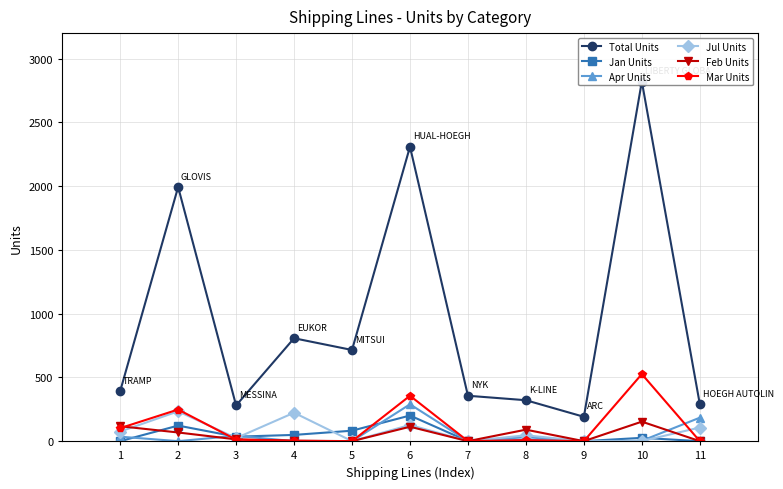

Does the chart display data point markers on the line(s)?

Yes